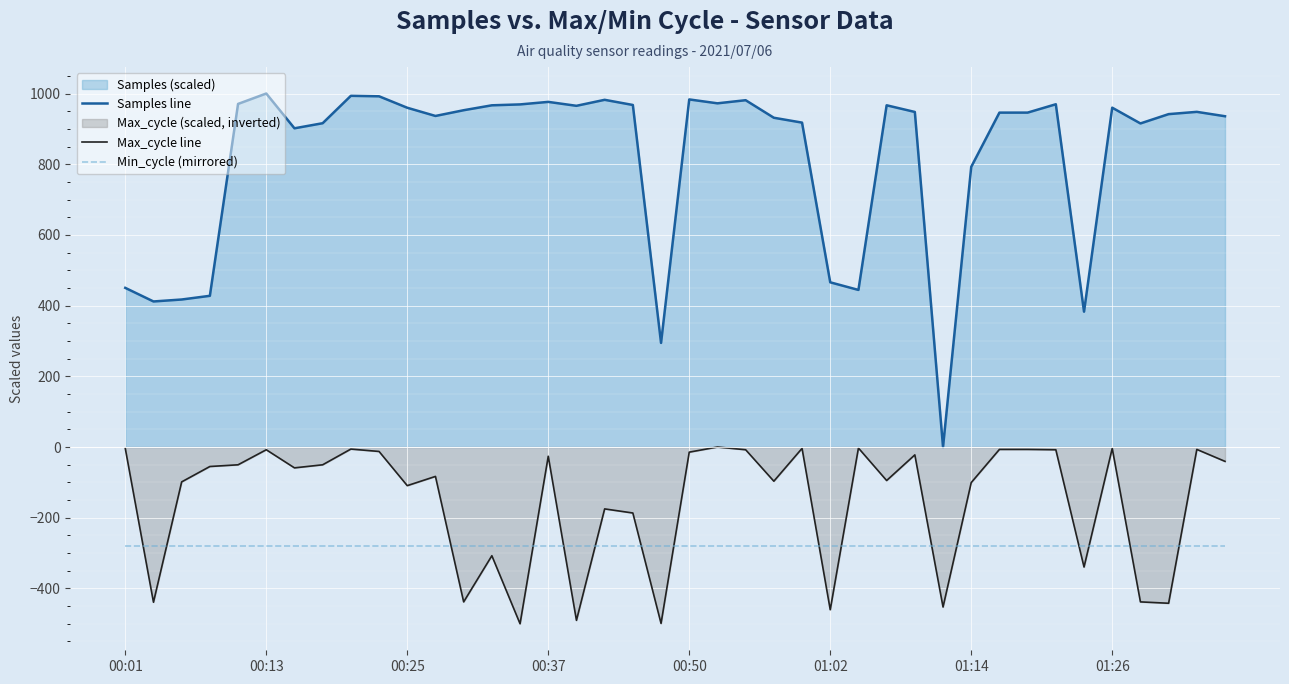

Which series has the largest total across all categories?

Samples line